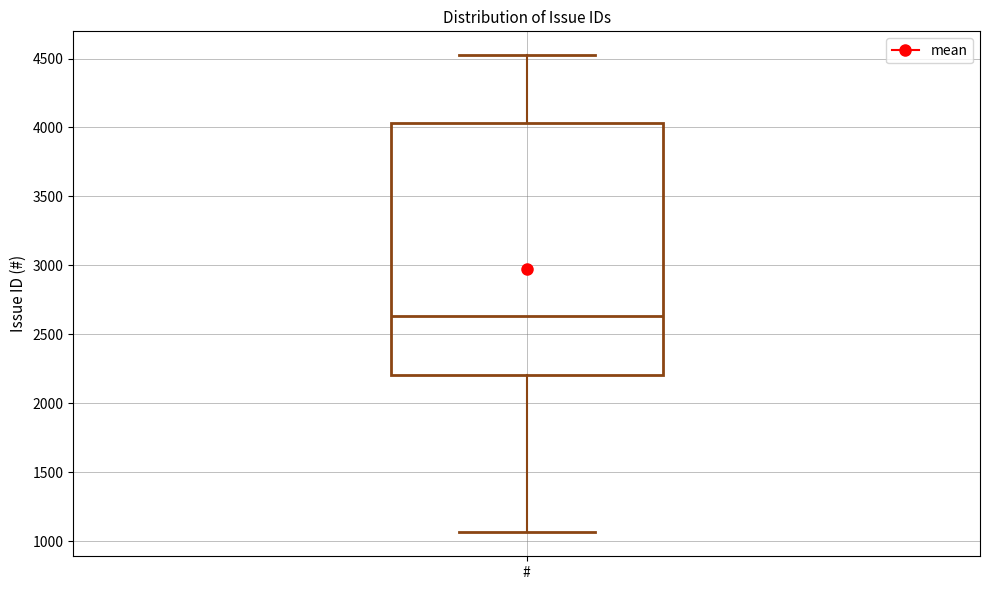

Read this box plot against the y-axis: the position of the median line, the range covered by the box, and the ends of both whiskers. The values are not printed on the chart, so give them approximately, as read against the axis.

median 2650, box 2200 to 4050, whiskers 1050 to 4500